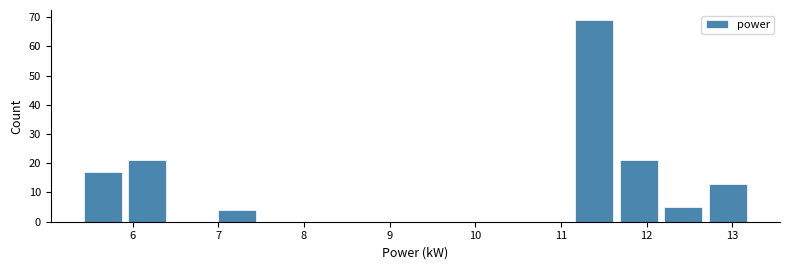

Over which range of the x-axis is the bar tallest?

11.1 to 11.6